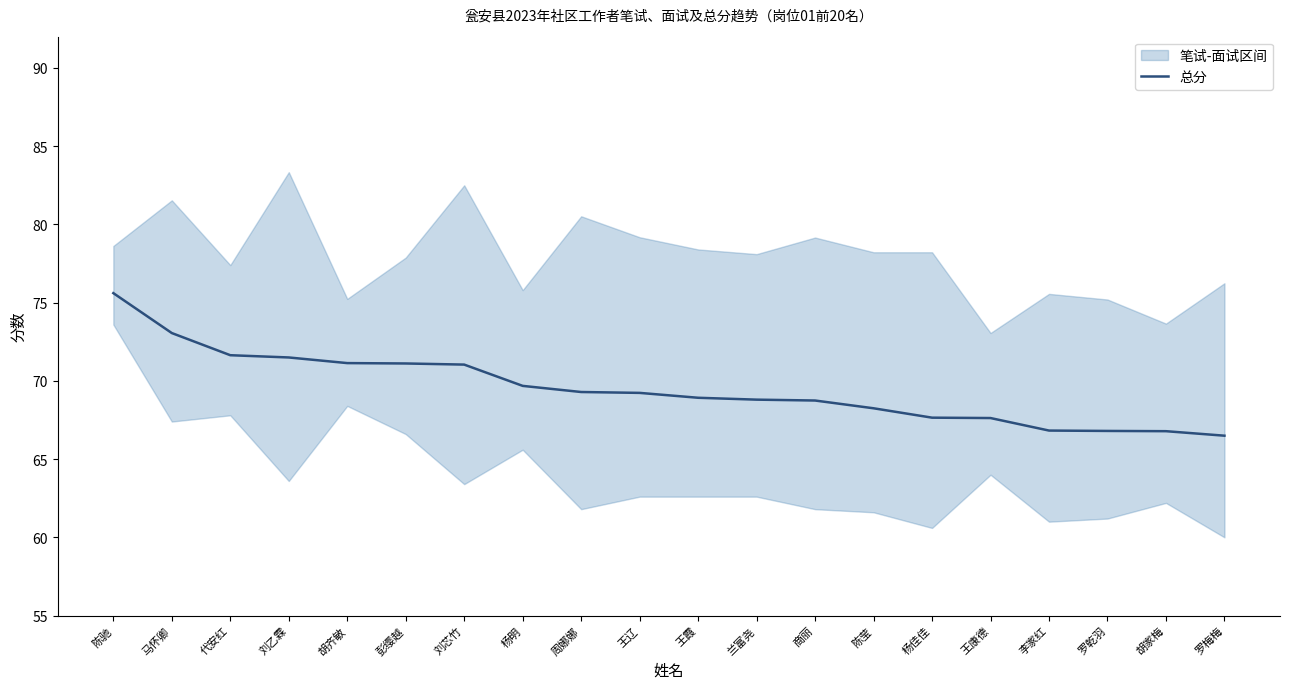

At which label is the value closest to 71?

刘芯竹